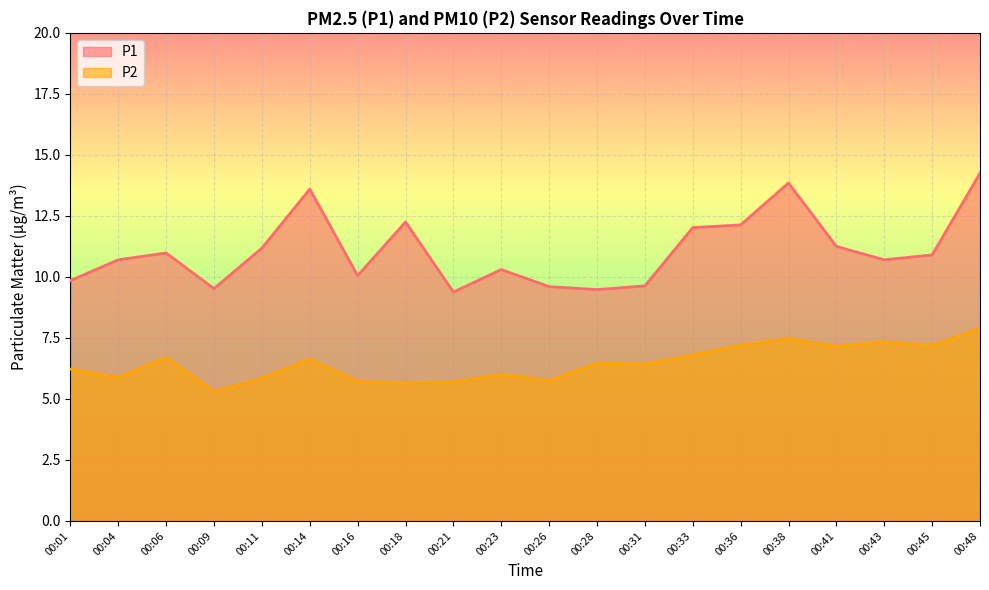

What is the spread (max minus min) of values at 00:16?

4.3